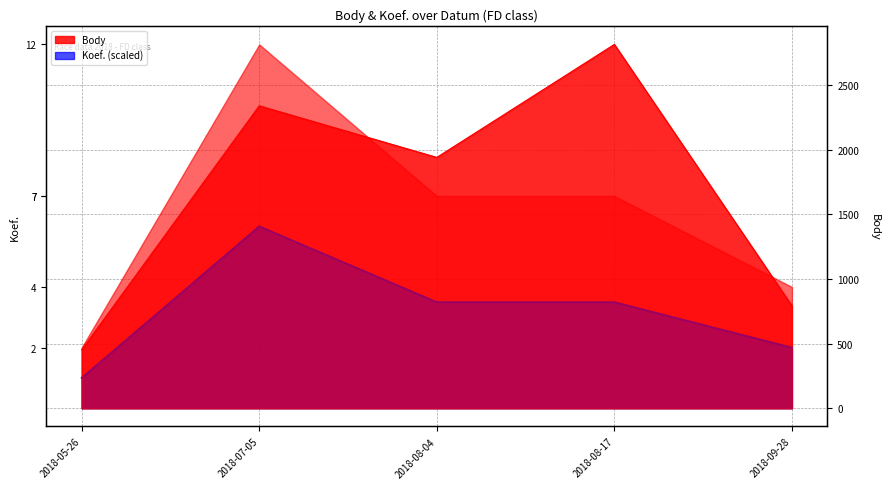

At which category does Body reach its first local valley?

2018-08-04